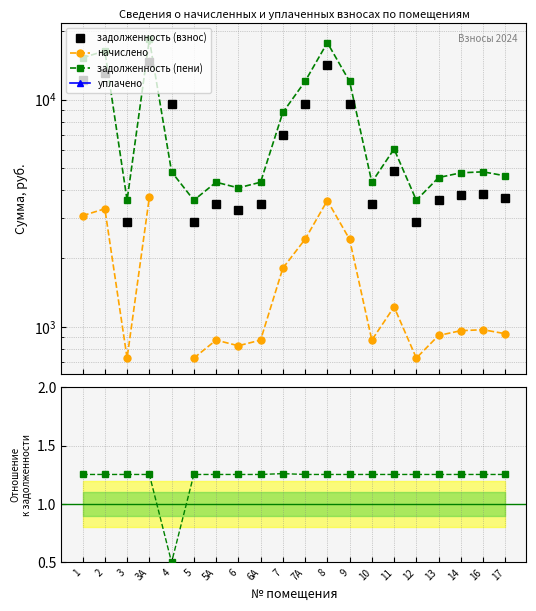

Between 2 and 3А, which series saw the biggest shift?

задолженность (взнос)